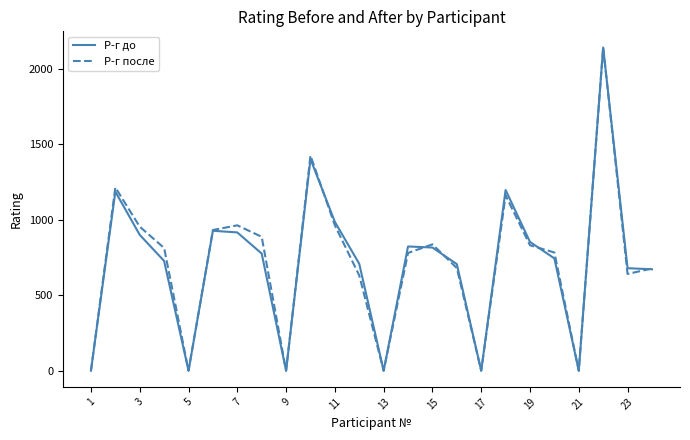

What is the highest value of the Р-г до series?

2141